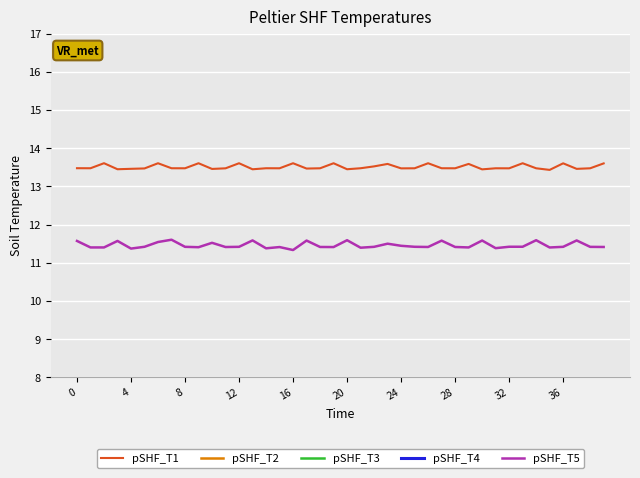

Between 32 and 26, which is larger?

26